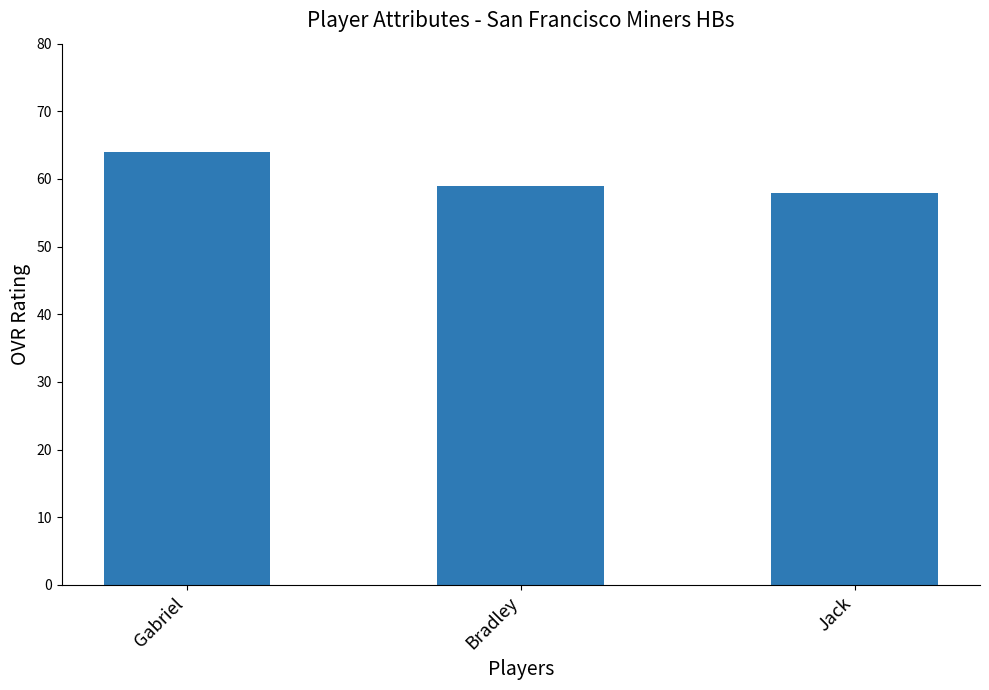

Rank the categories by value from lowest to highest.

Jack, Bradley, Gabriel